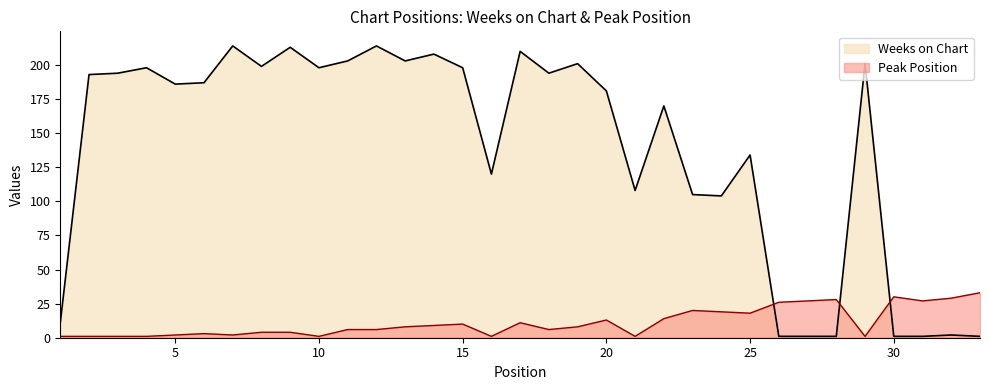

What is the difference between the Weeks on Chart values at 20 and 23?

76